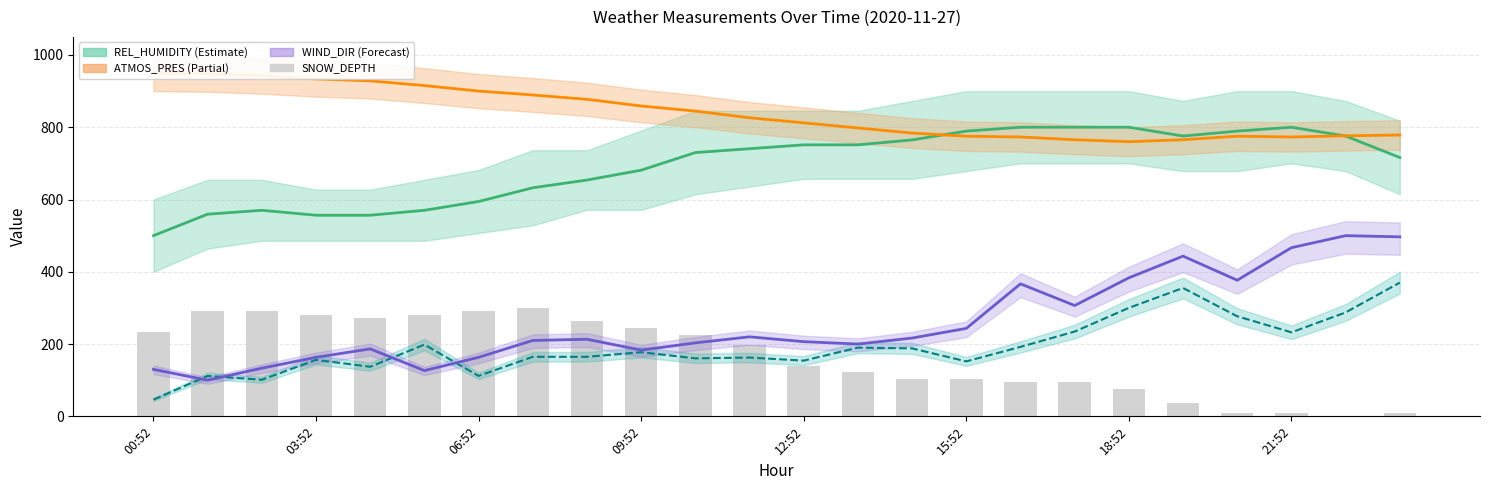

What is the sum of all REL_HUMIDITY (mid) values?

16658.8